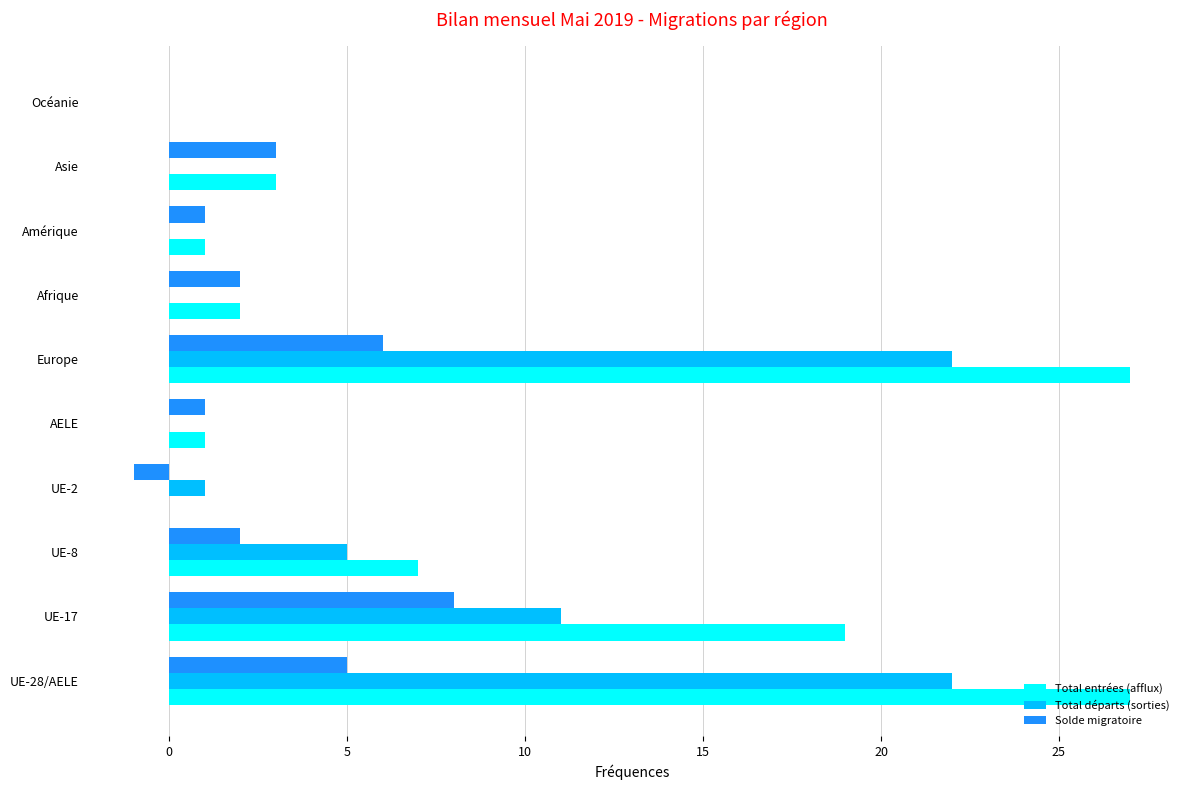

What is the sum of the Total entrées (afflux) values at UE-8 and Afrique?

9